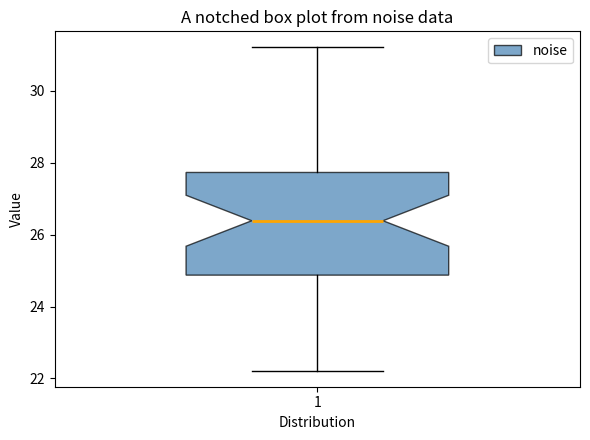

Where does the lower whisker of the box at x = 1 end on the y-axis? The values are not printed on the chart, so give them approximately, as read against the axis.

22.2